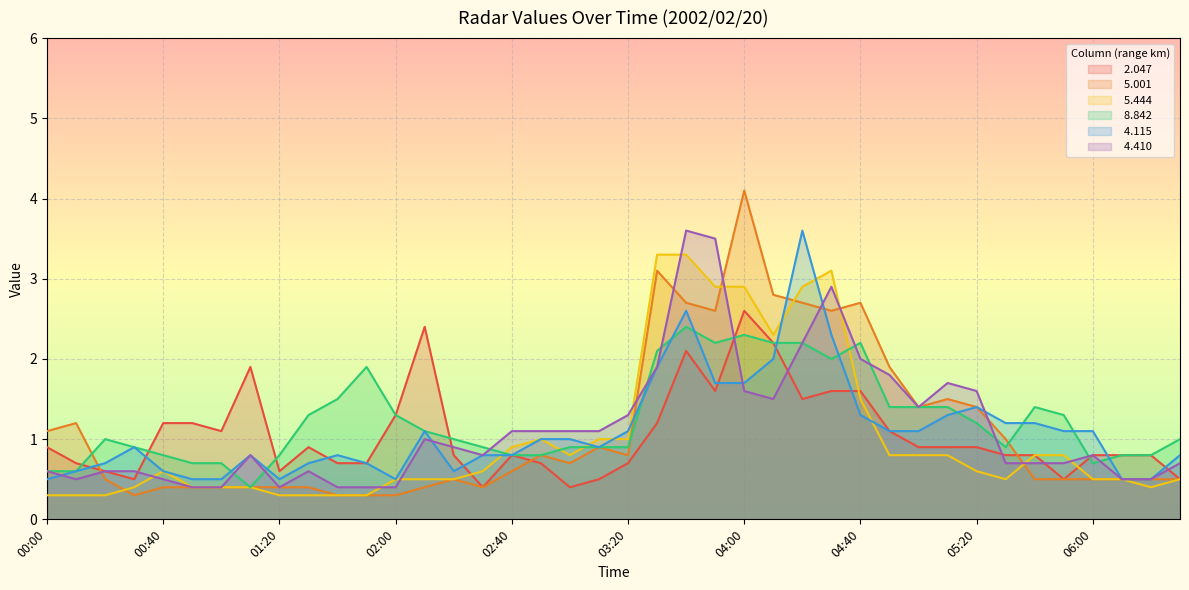

At how many categories does at least one series exceed 3?

6